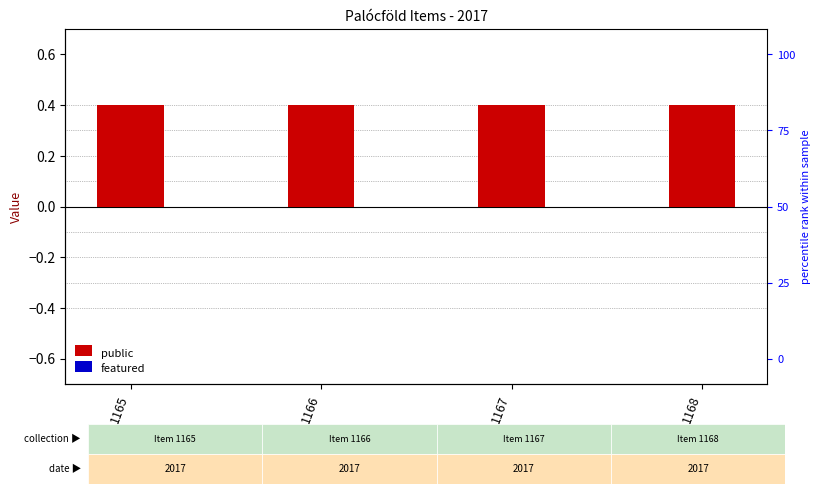

What is the maximum value shown in the chart?

0.4